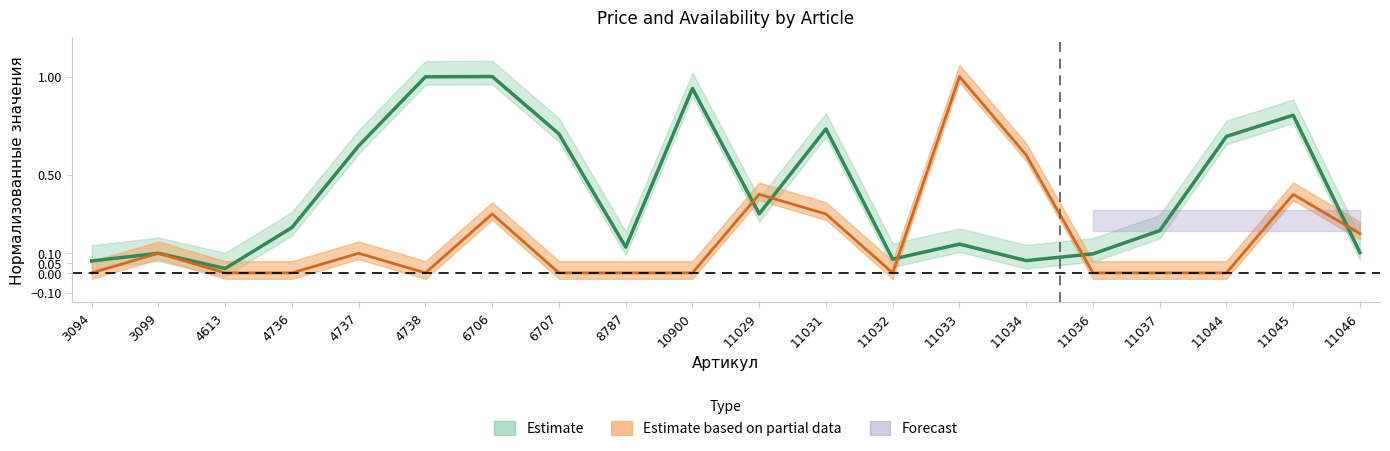

Which category has the lowest value in the Наличие series?

3094